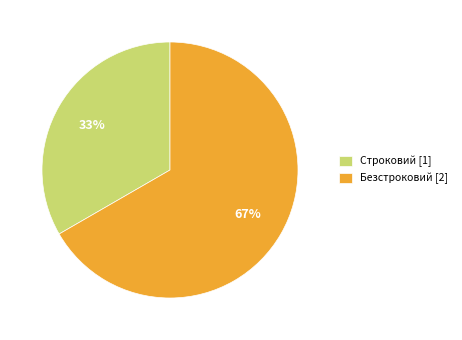

Which slice represents more than half of the pie?

Безстроковий